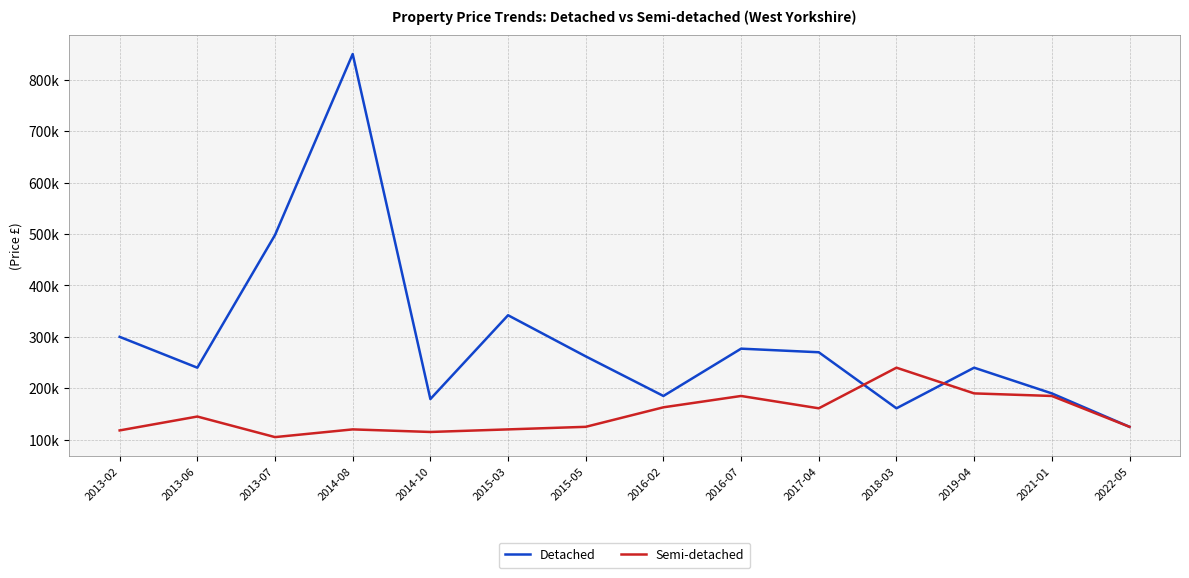

Where is Semi-detached nearest to the value 172500?

2016-02